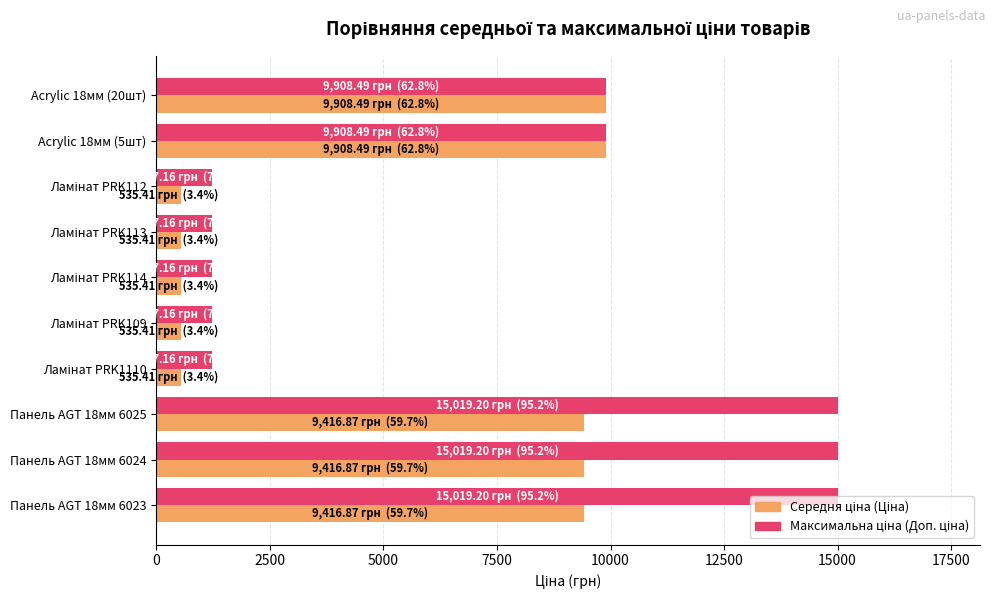

What is the spread (max minus min) of values at Панель AGT 18мм 6024?

5602.3